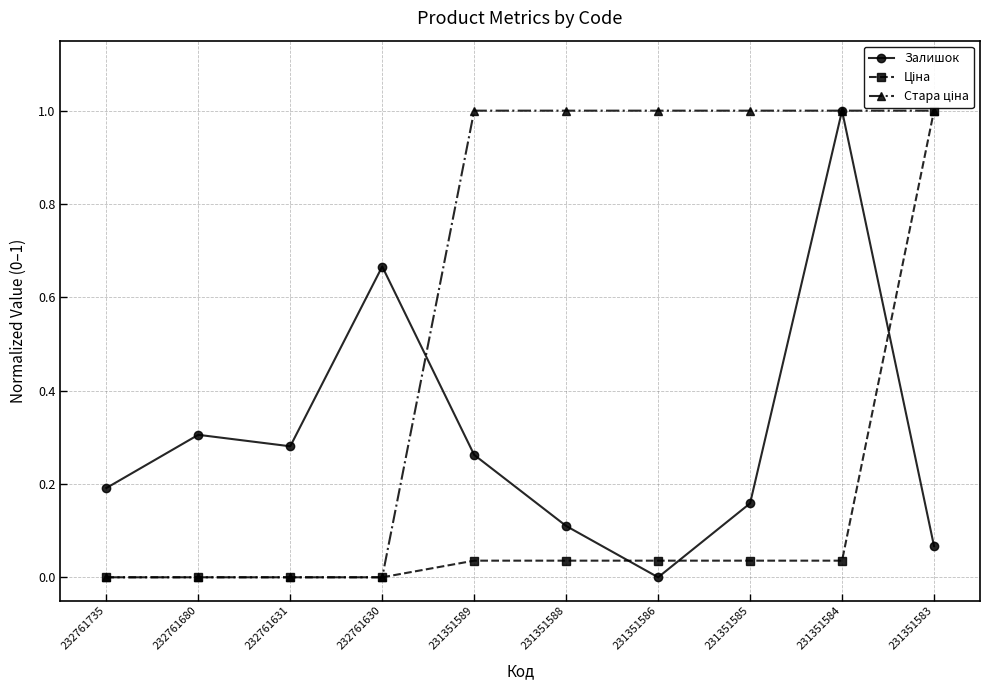

Between 231351585 and 231351584, which series saw the biggest shift?

Залишок